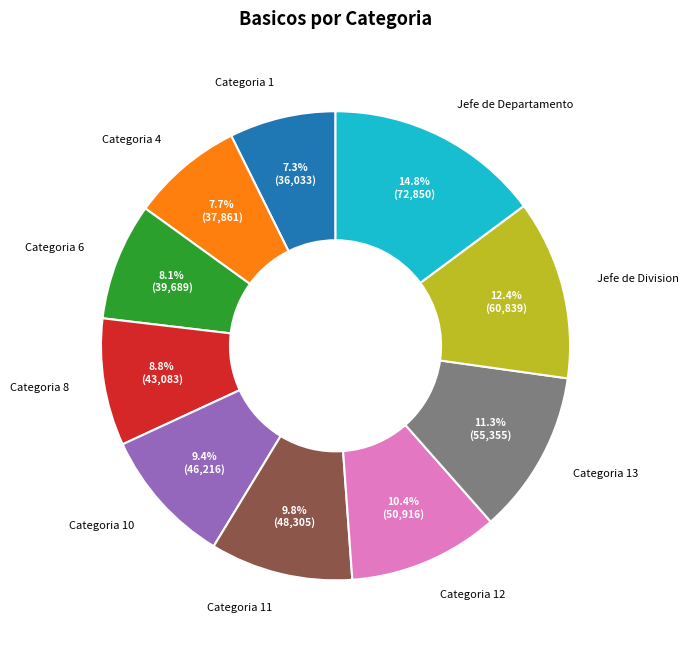

Does Categoria 8 represent more than half of the total?

No